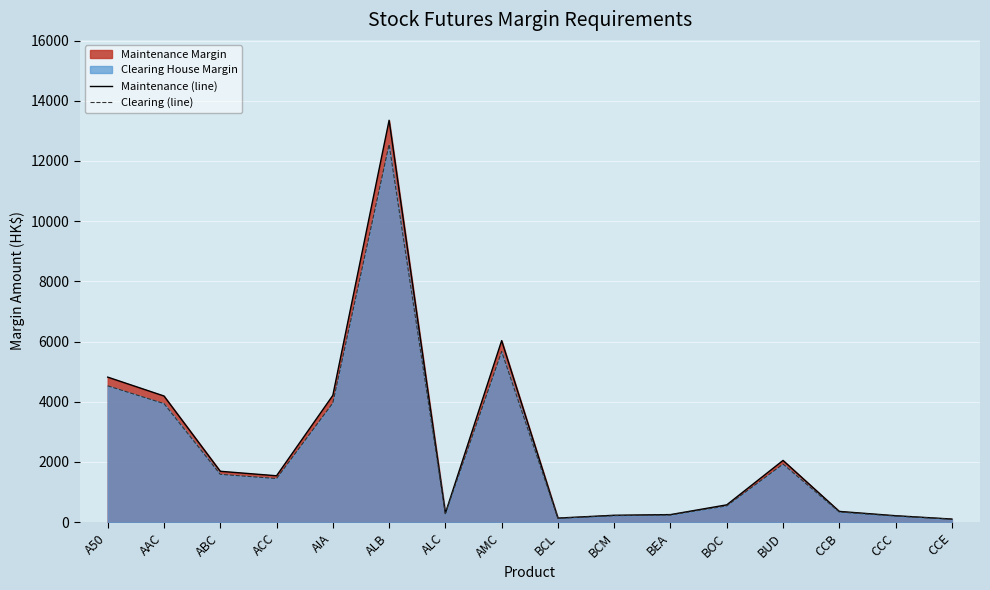

At which category does Maintenance (line) reach its first local peak?

ALB